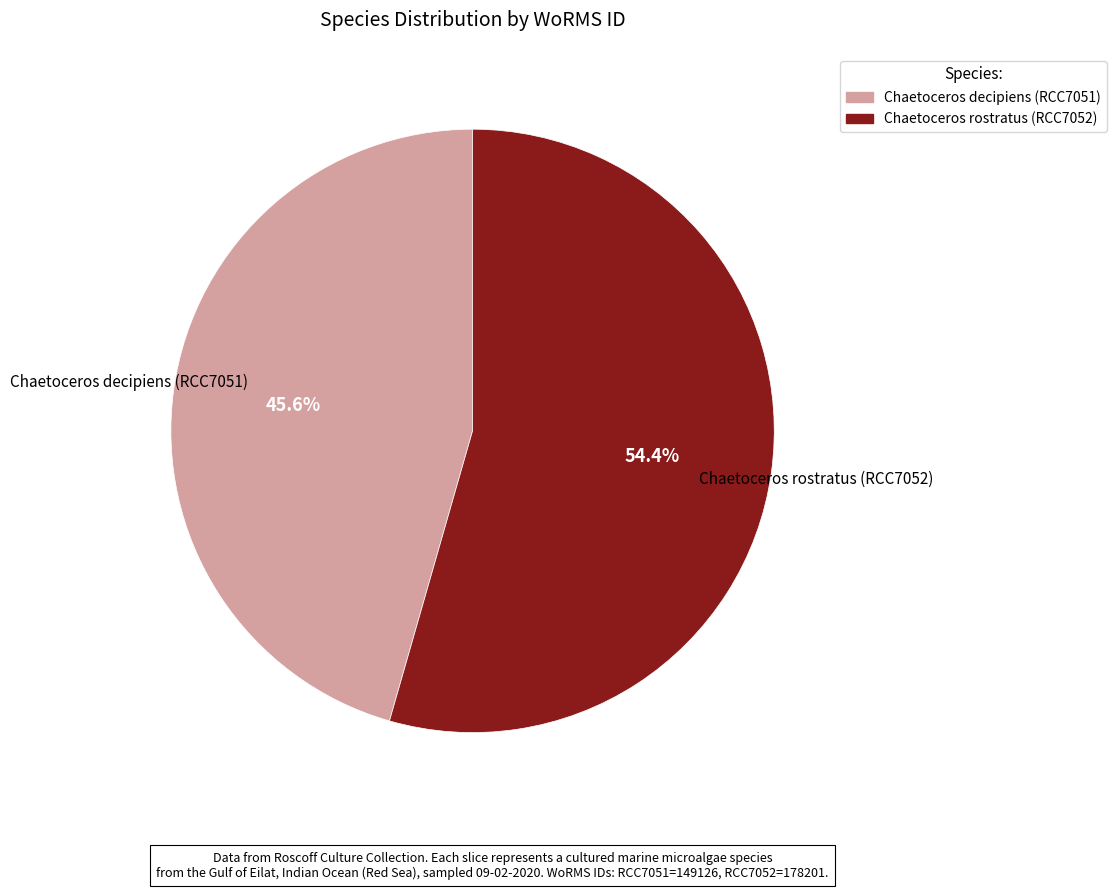

Which slice is the smallest?

Chaetoceros decipiens (RCC7051)